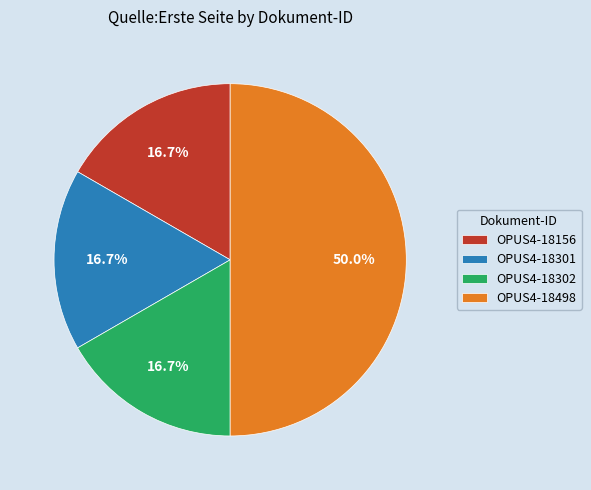

Is OPUS4-18156 the majority of the pie?

No